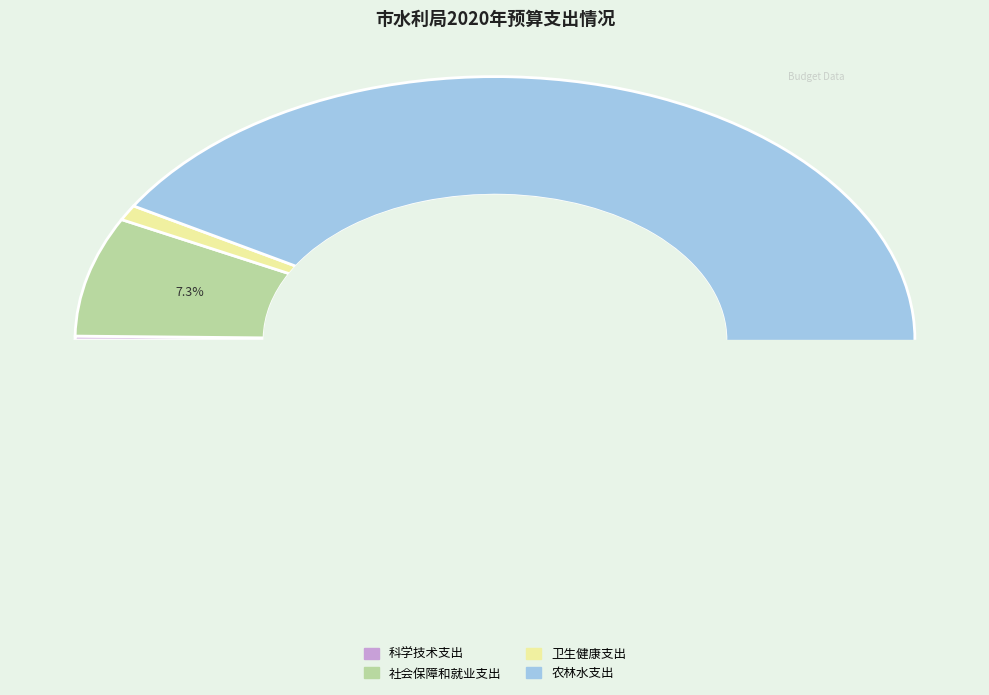

Which category accounts for the majority?

农林水支出